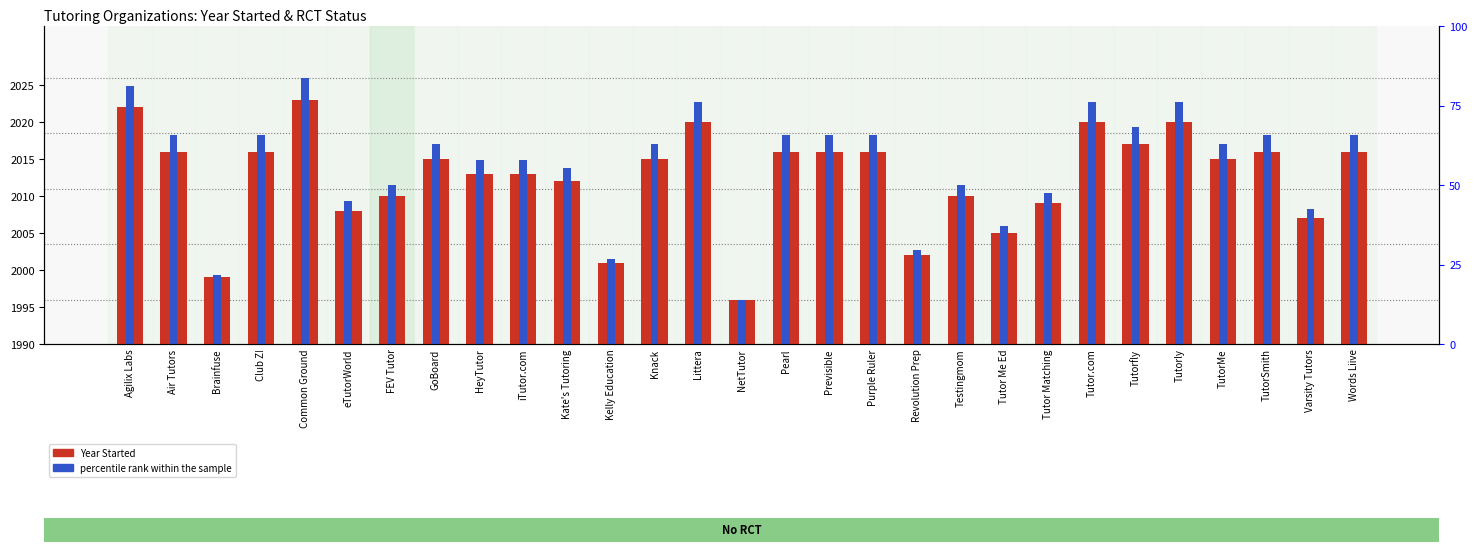

Reading left to right, what are all the values shown in this chart?

Year Started: Agilix Labs=2022.0	Air Tutors=2016.0	Brainfuse=1999.0	Club Z!=2016.0	Common Ground=2023.0	eTutorWorld=2008.0	FEV Tutor=2010.0	GoBoard=2015.0	HeyTutor=2013.0	iTutor.com=2013.0	Kate's Tutoring=2012.0	Kelly Education=2001.0	Knack=2015.0	Littera=2020.0	NetTutor=1996.0	Pearl=2016.0	Previsible=2016.0	Purple Ruler=2016.0	Revolution Prep=2002.0	Testingmom=2010.0	Tutor Me Ed=2005.0	Tutor Matching=2009.0	Tutor.com=2020.0	Tutorfly=2017.0	Tutorly=2020.0	TutorMe=2015.0	TutorSmith=2016.0	Varsity Tutors=2007.0	Words Liive=2016.0
percentile rank within the sample: Agilix Labs=2024.9	Air Tutors=2018.2	Brainfuse=1999.3	Club Z!=2018.2	Common Ground=2026.0	eTutorWorld=2009.3	FEV Tutor=2011.6	GoBoard=2017.1	HeyTutor=2014.9	iTutor.com=2014.9	Kate's Tutoring=2013.8	Kelly Education=2001.6	Knack=2017.1	Littera=2022.7	NetTutor=1996.0	Pearl=2018.2	Previsible=2018.2	Purple Ruler=2018.2	Revolution Prep=2002.7	Testingmom=2011.6	Tutor Me Ed=2006.0	Tutor Matching=2010.4	Tutor.com=2022.7	Tutorfly=2019.3	Tutorly=2022.7	TutorMe=2017.1	TutorSmith=2018.2	Varsity Tutors=2008.2	Words Liive=2018.2